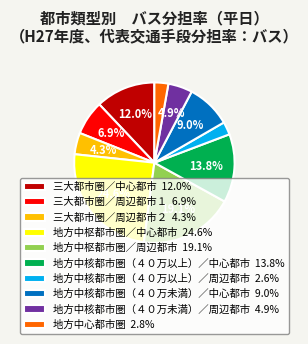

To the nearest percent, what portion does 地方中核都市圏（４０万以上）／中心都市 represent?

14%